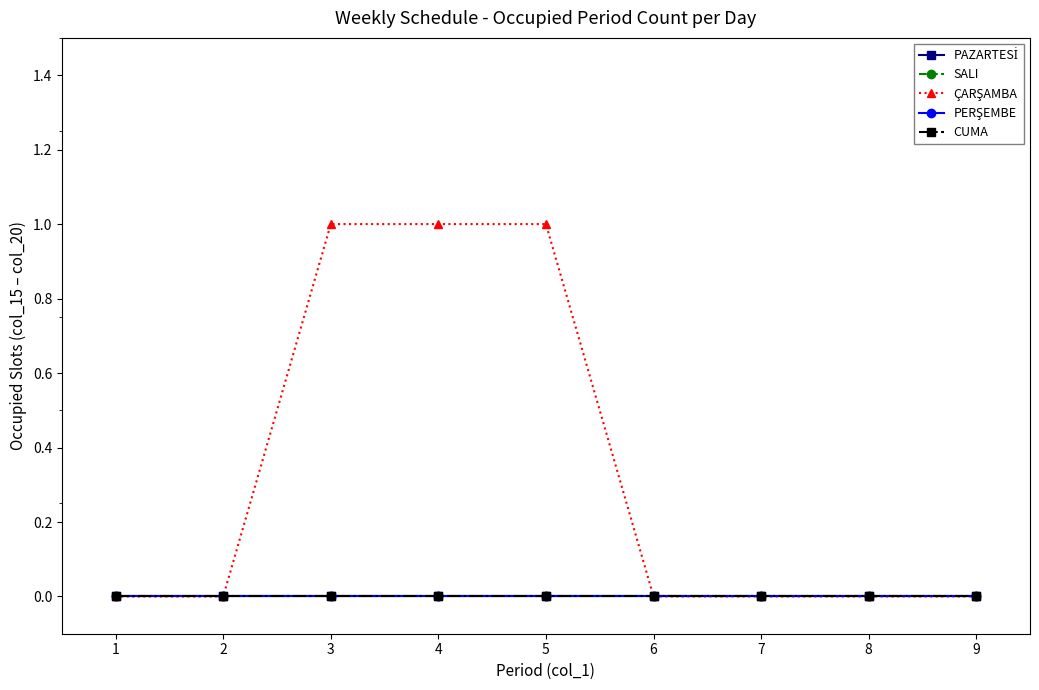

True or false: PERŞEMBE and CUMA intersect in this chart.

False